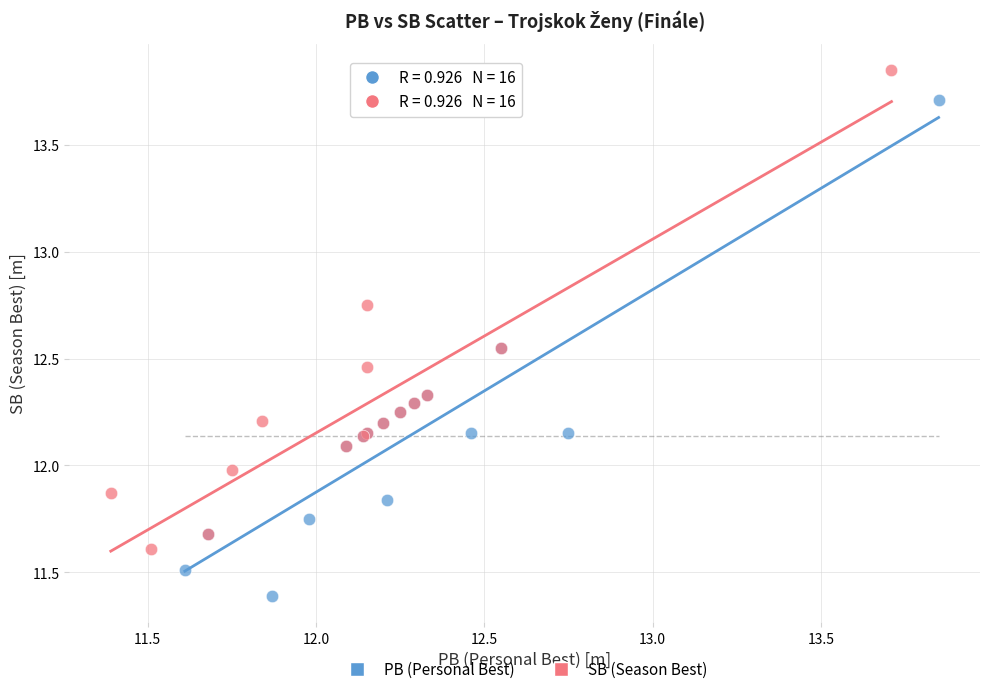

What are all the series names shown in the legend?

PB (Personal Best), SB (Season Best)